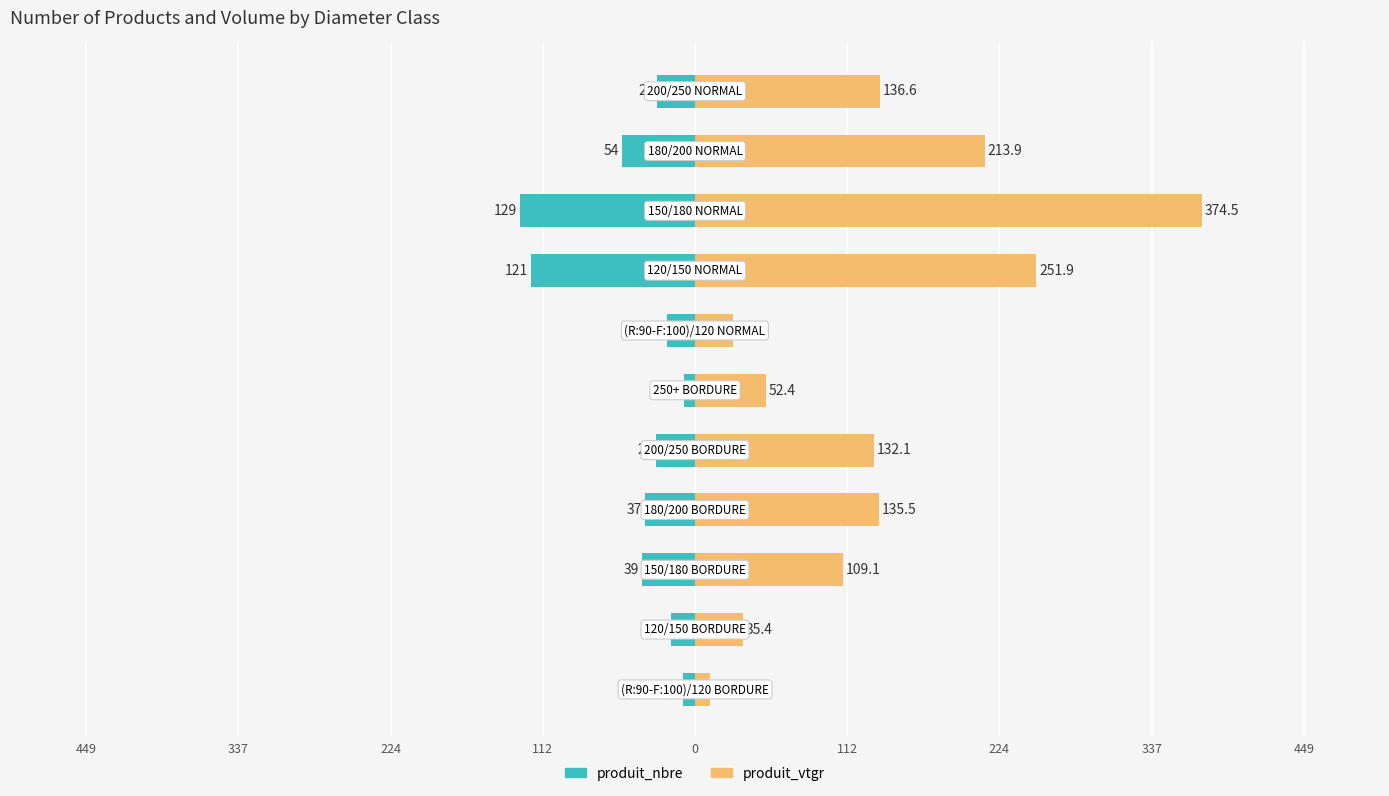

How many bars are there in total?

22